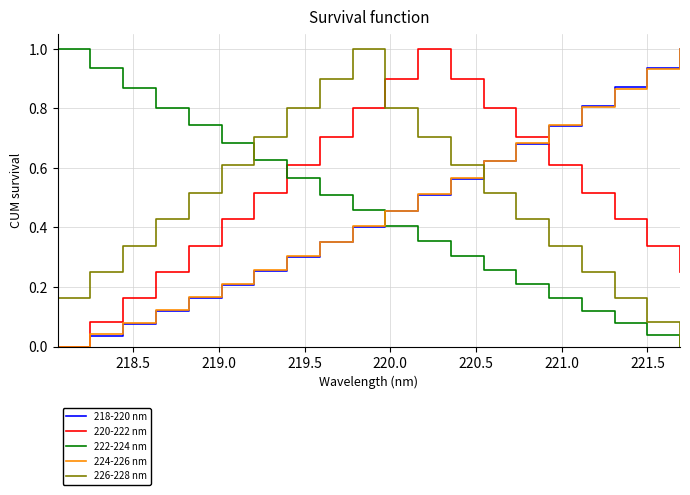

How many times do 218-220 nm and 222-224 nm cross each other?

1